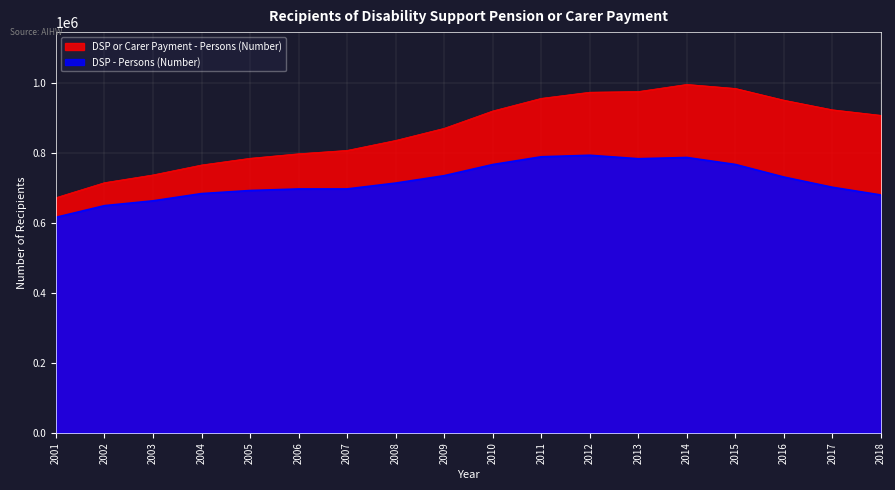

At which category does DSP - Persons (Number) reach its first local valley?

2013